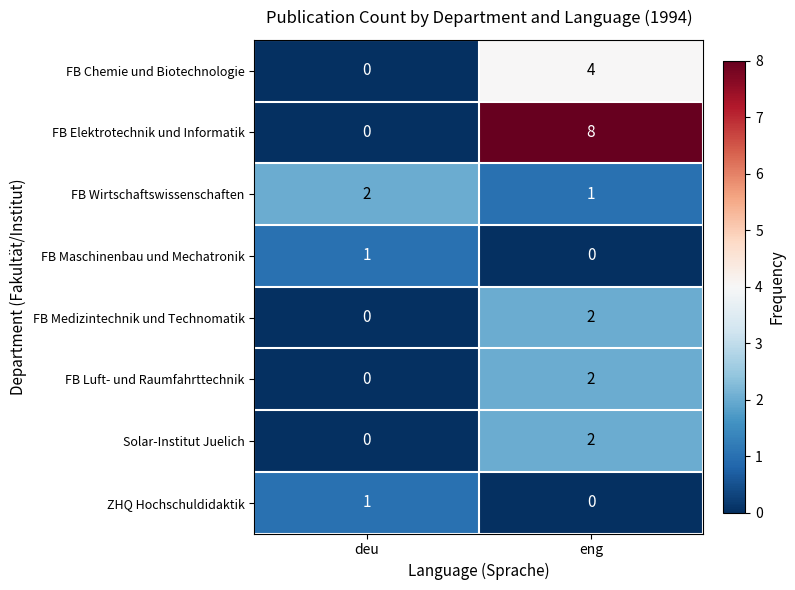

What is the difference between the FB Chemie und Biotechnologie values at deu and eng?

4